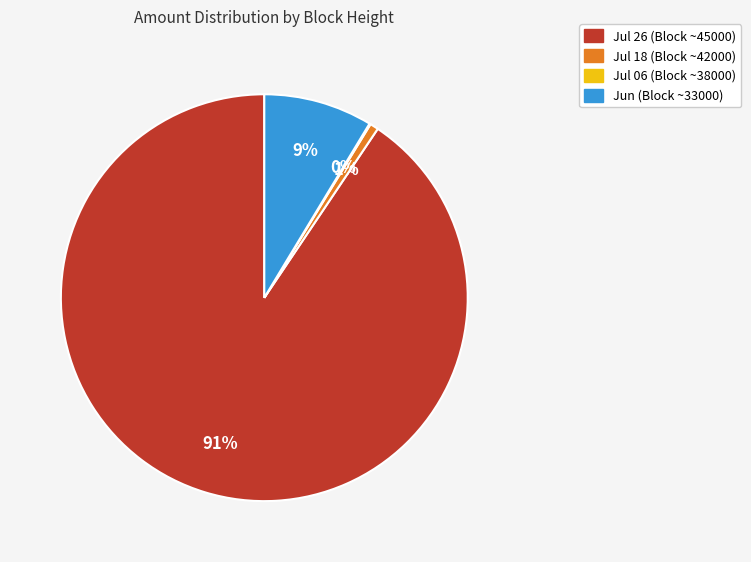

Is there a majority slice in this chart?

Yes